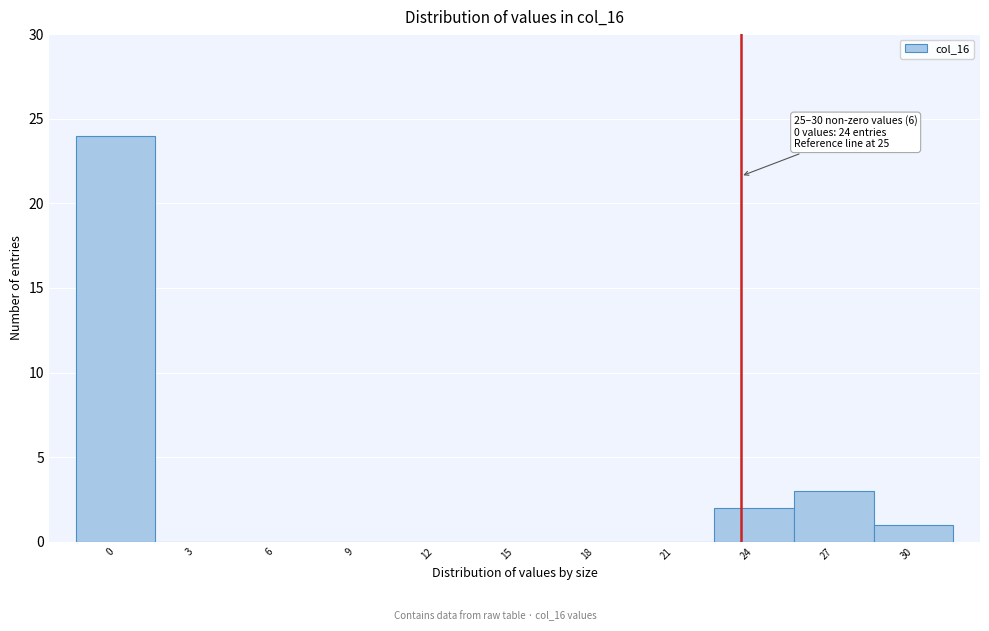

Reading left to right, extract all data points from this chart.

0=24	3=0	6=0	9=0	12=0	15=0	18=0	21=0	24=2	27=3	30=1